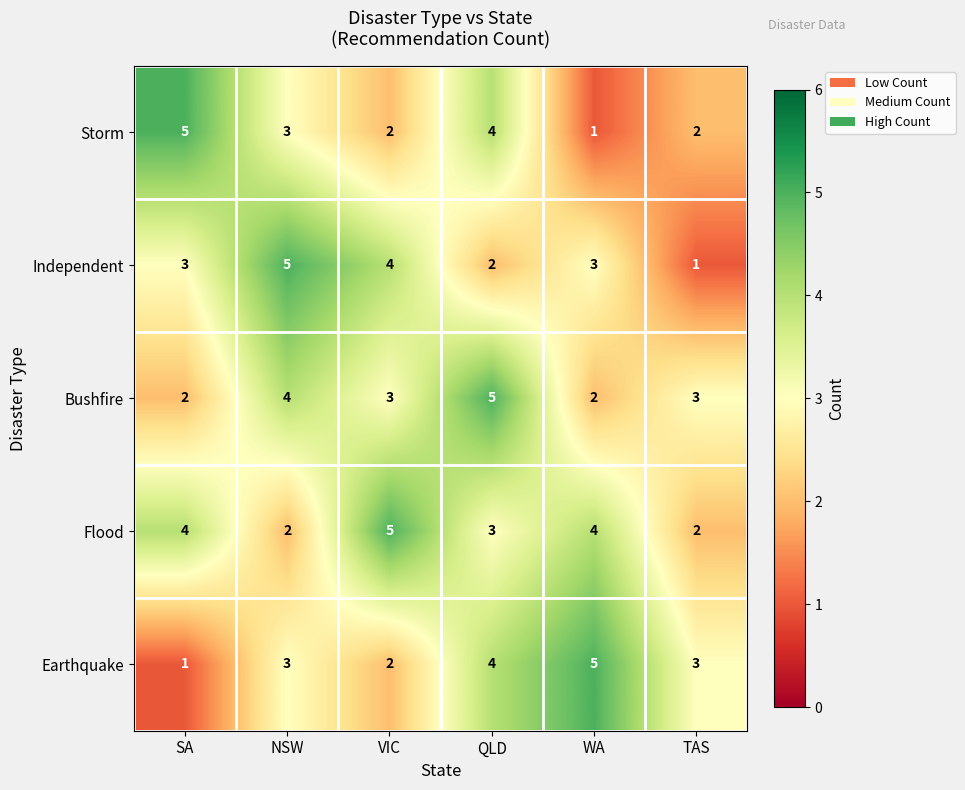

Which series has the largest total across all categories?

Flood